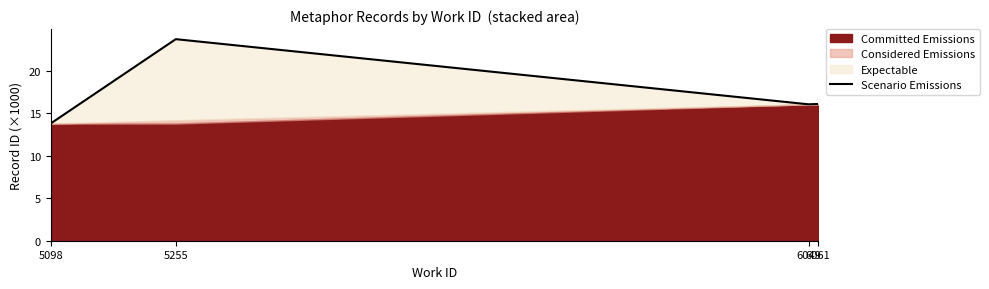

Rank the categories by value from lowest to highest.

5098, 6049, 6061, 5255